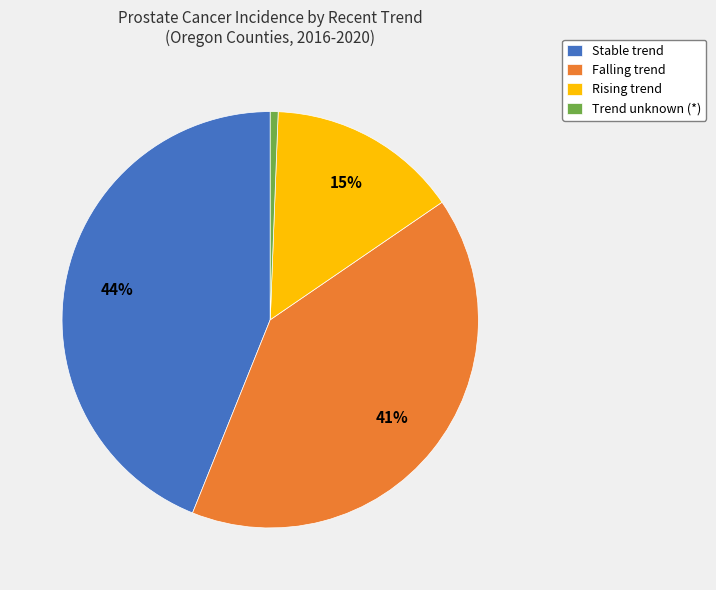

How many slices are in this pie chart?

4